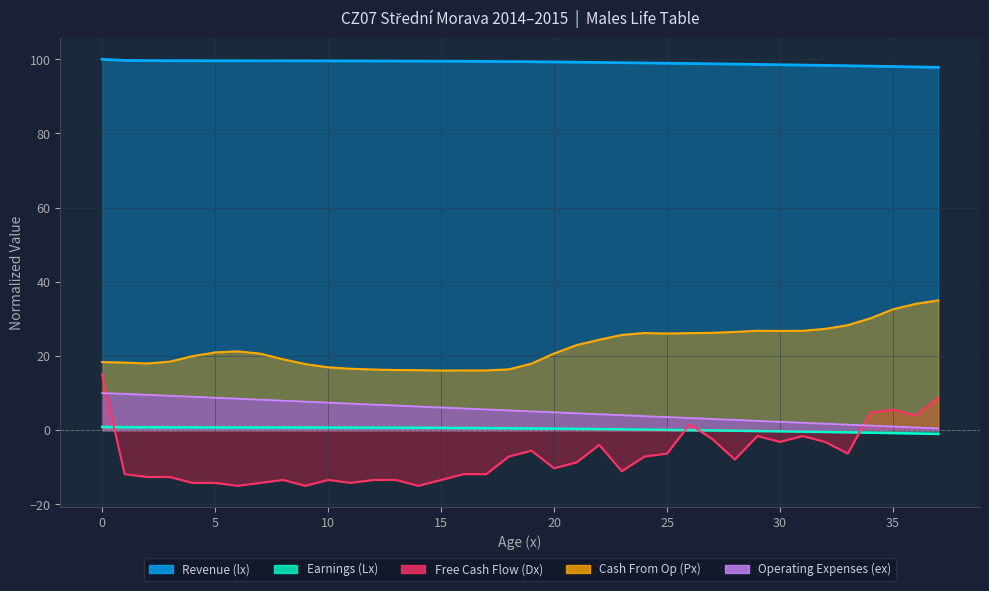

List the series in order of their peak value, lowest first.

Earnings (Lx), Operating Expenses (ex), Free Cash Flow (Dx), Cash From Op (Px), Revenue (lx)